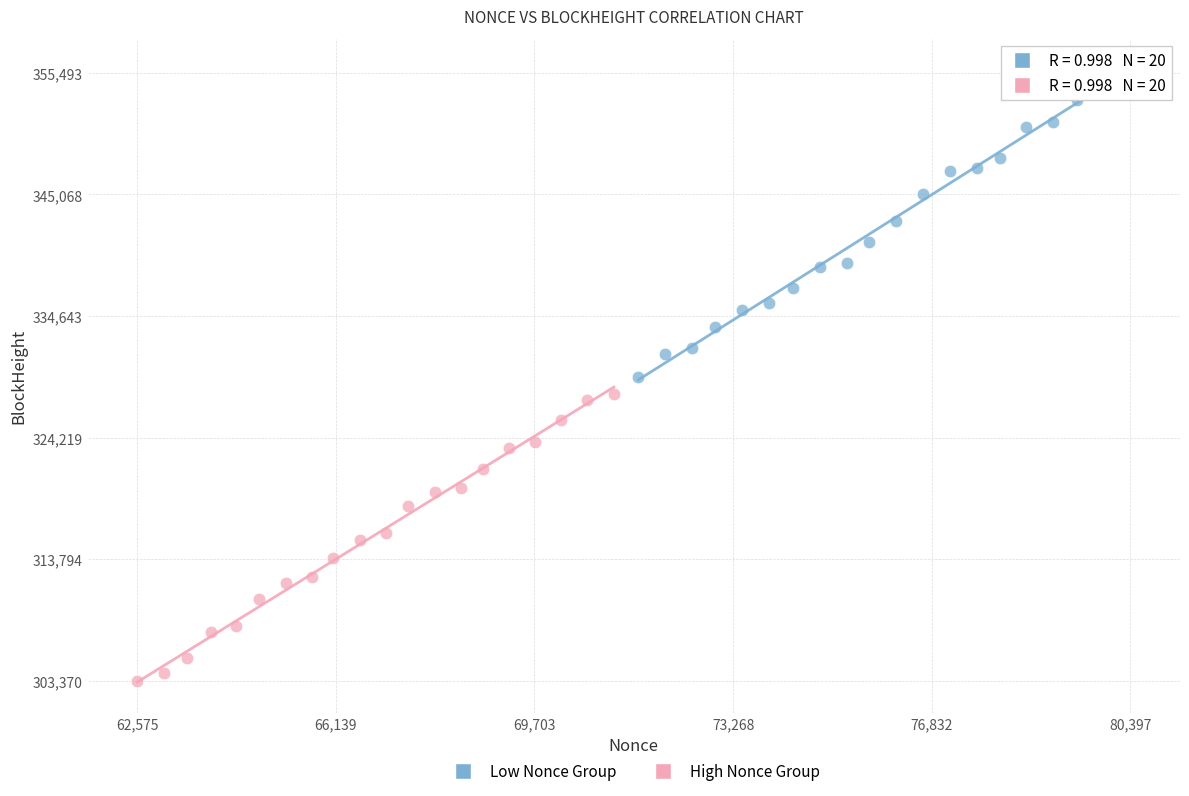

Which series contains the lowest Y value?

High Nonce Group